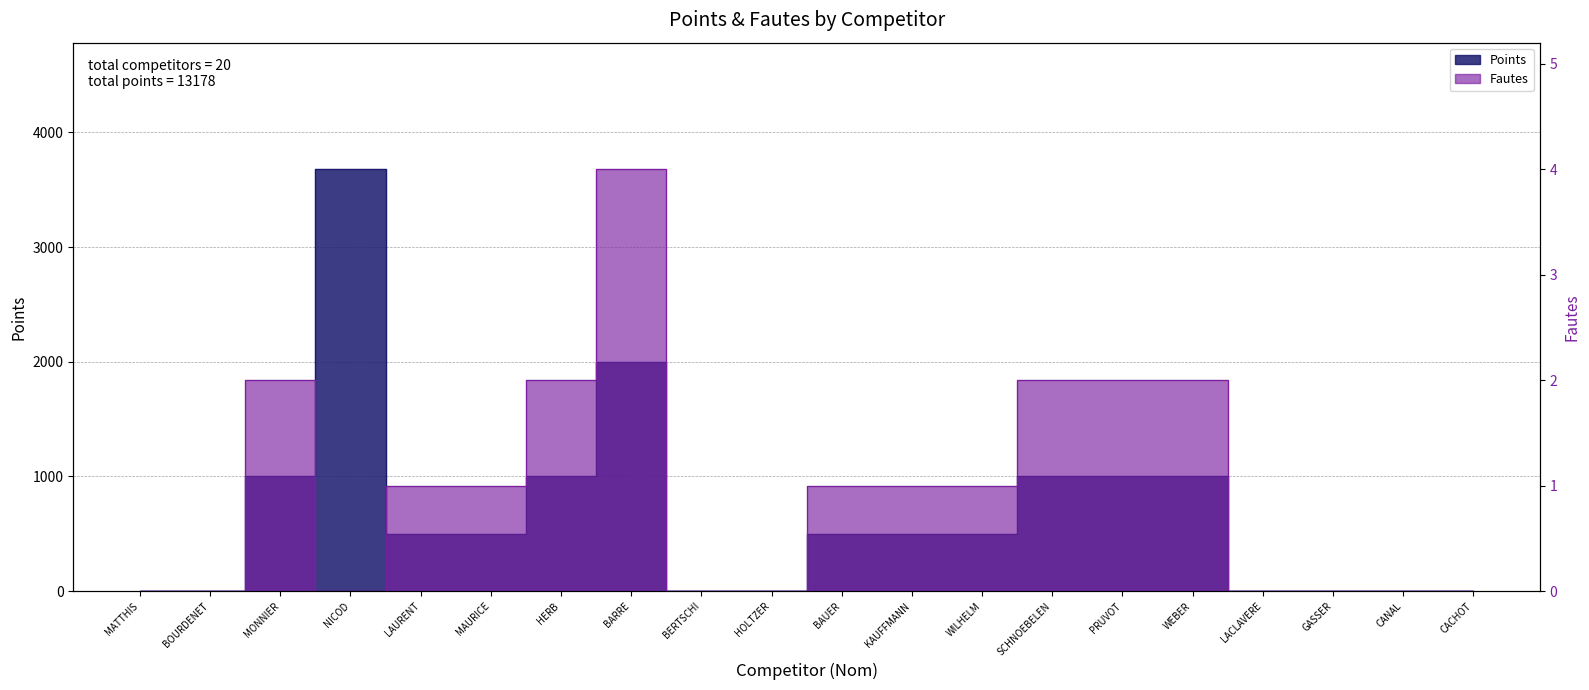

What is the average value of the Points series?

659